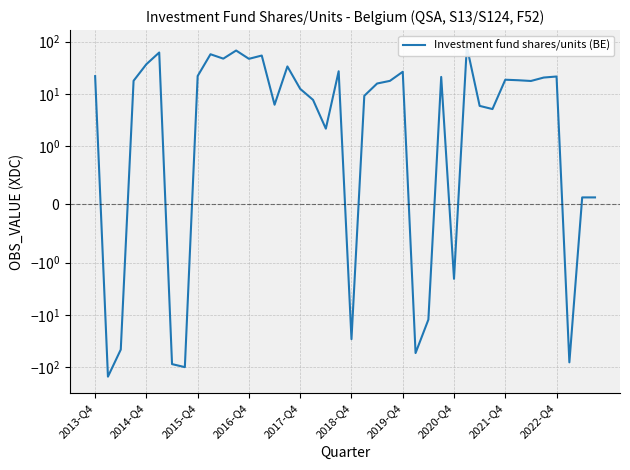

True or false: the data shows 5.8 at 2017-Q4.

False